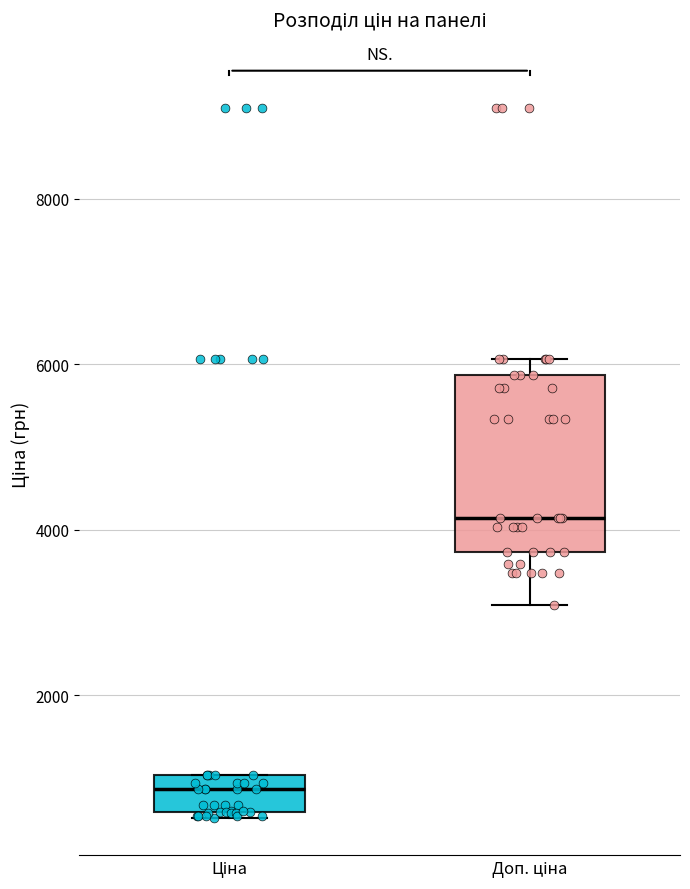

Where does the lower whisker of the box for Доп. ціна end on the y-axis? The values are not printed on the chart, so give them approximately, as read against the axis.

3000